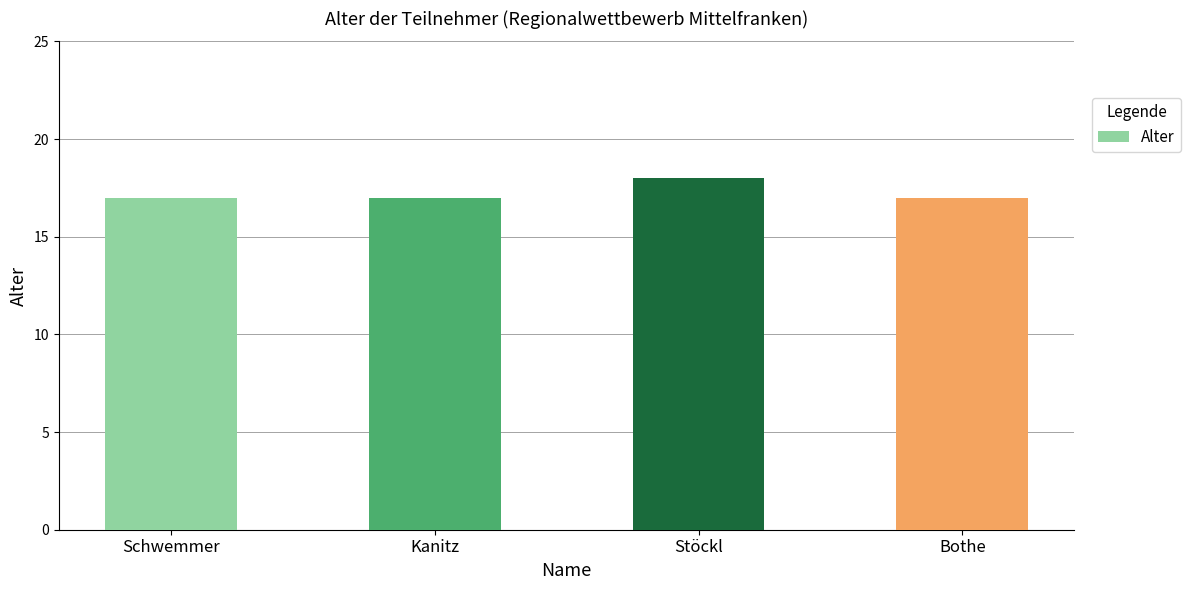

What is the label of the 2nd bar from the right?

Stöckl